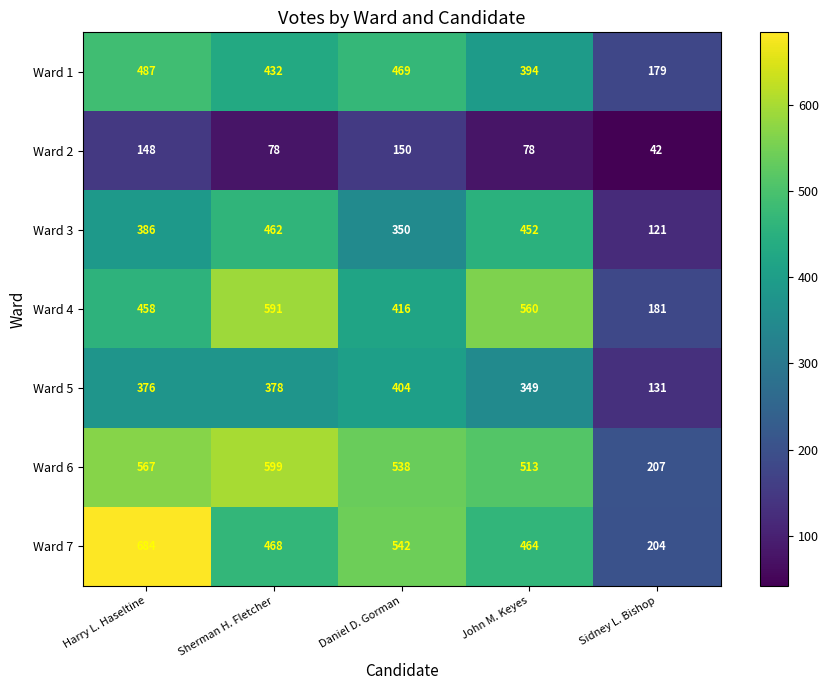

Rank the series at Daniel D. Gorman from lowest to highest value.

Ward 2, Ward 3, Ward 5, Ward 4, Ward 1, Ward 6, Ward 7